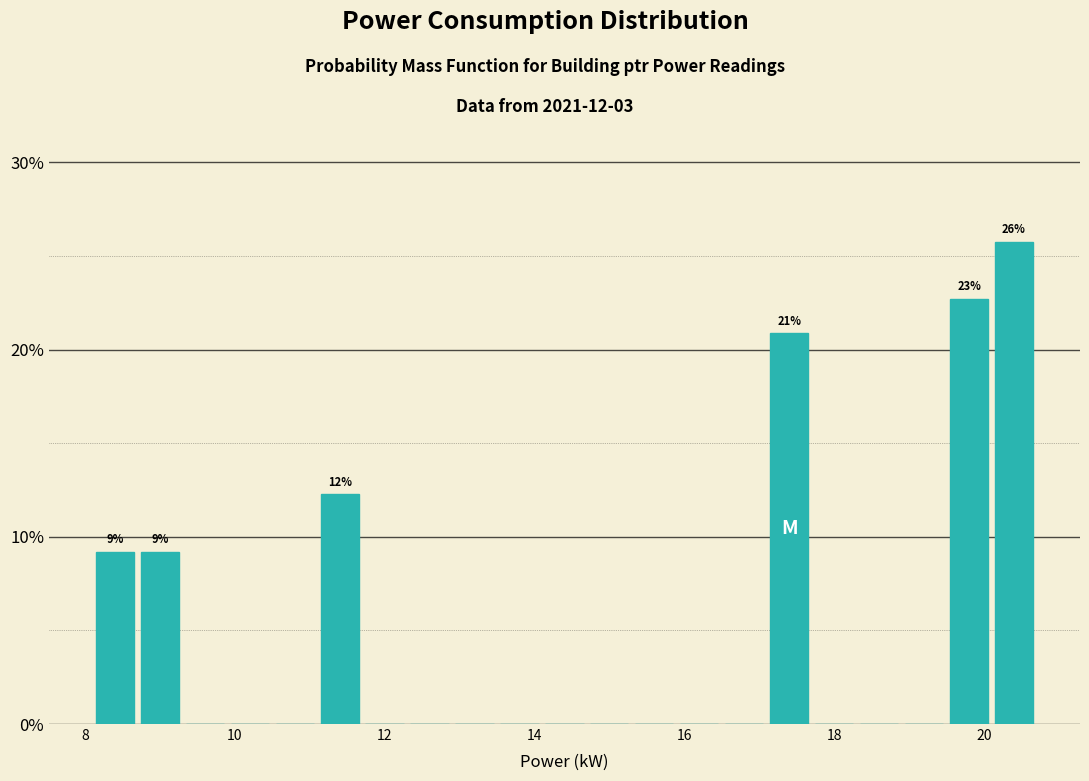

Around what value on the x-axis is the tallest bar? Give the approximate position of its centre, as read against the axis.

20.4